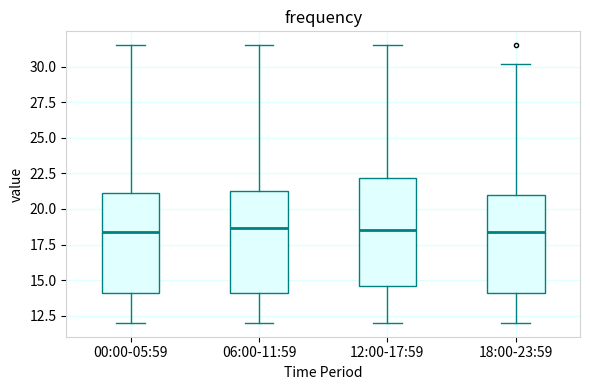

Reading left to right, read every box against the y-axis: the position of its median line, the range the box covers, and the ends of its whiskers. The values are not printed on the chart, so give them approximately, as read against the axis.

00:00-05:59: median 18.5, box 14.0 to 21.0, whiskers 12.0 to 31.5
06:00-11:59: median 18.5, box 14.0 to 21.5, whiskers 12.0 to 31.5
12:00-17:59: median 18.5, box 14.5 to 22.0, whiskers 12.0 to 31.5
18:00-23:59: median 18.5, box 14.0 to 21.0, whiskers 12.0 to 30.0